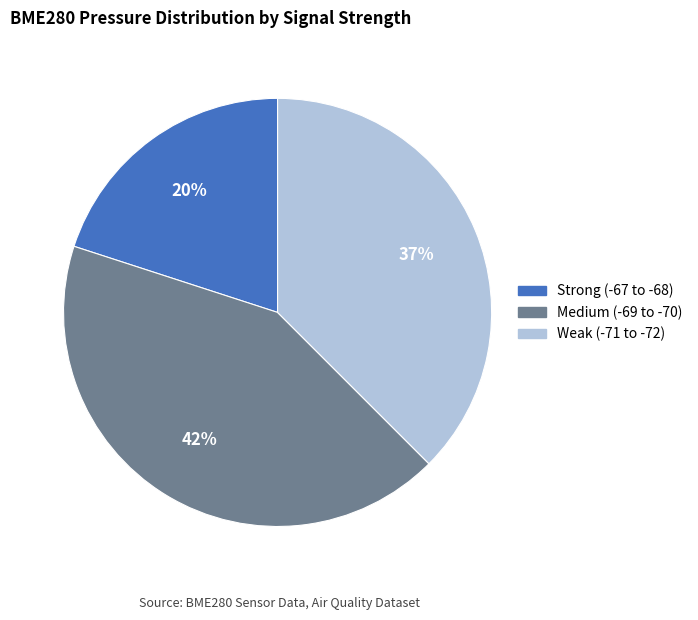

How many slices are in this pie chart?

3